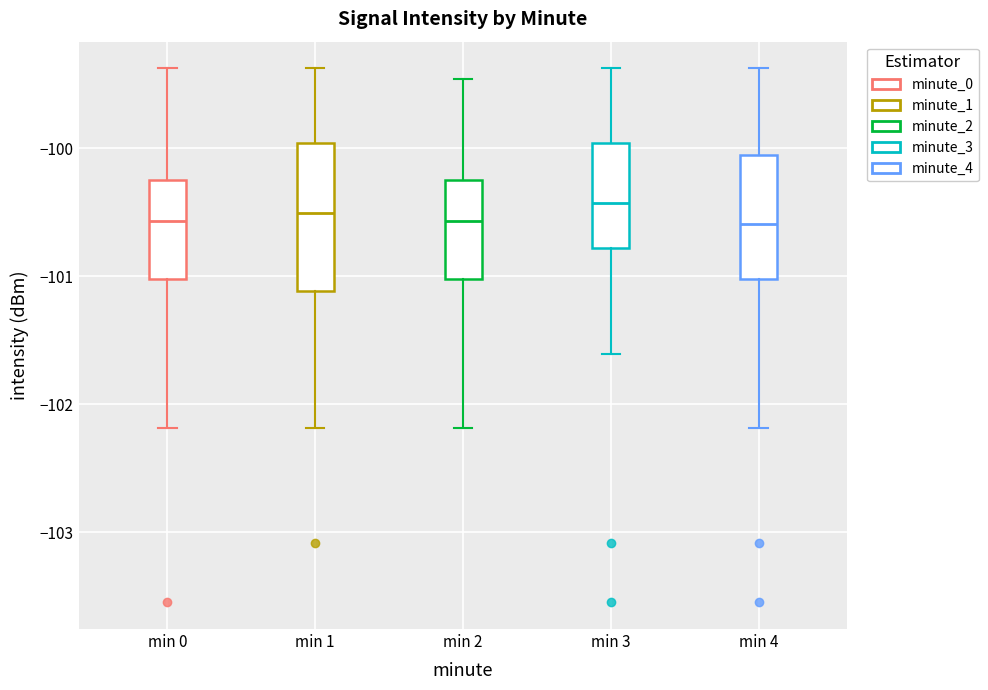

Where does the upper whisker of the box for min 0 end on the y-axis? The values are not printed on the chart, so give them approximately, as read against the axis.

-99.4